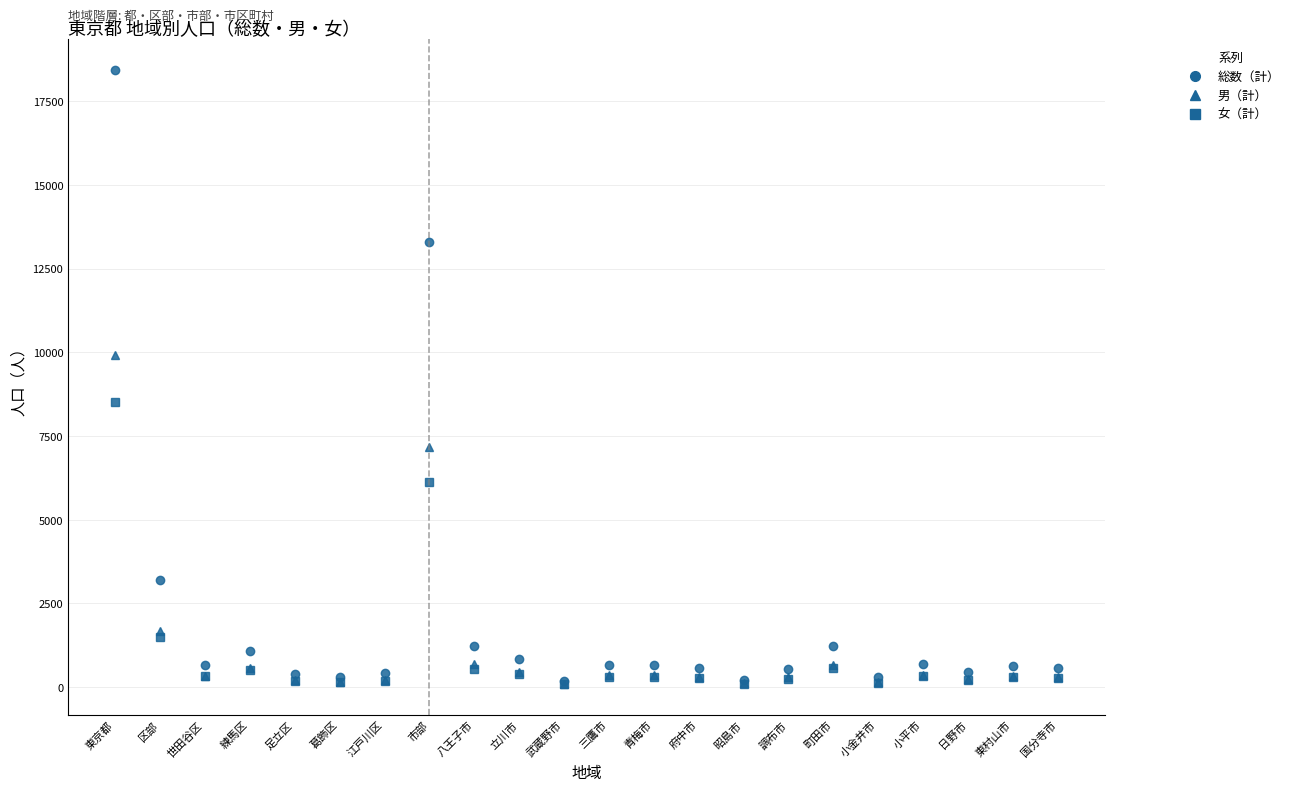

Rank the series by their maximum value, from highest to lowest.

総数（計）, 男（計）, 女（計）